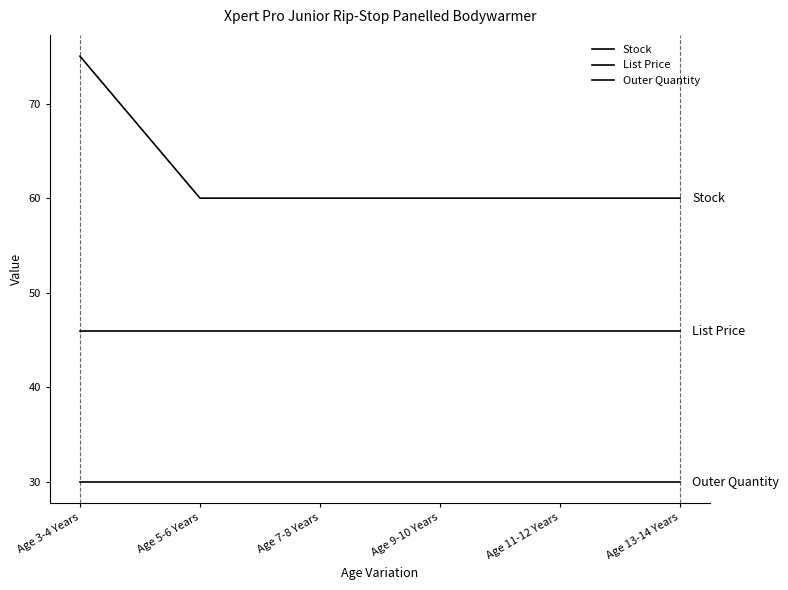

What is the difference between the Stock values at Age 3-4 Years and Age 9-10 Years?

15.0